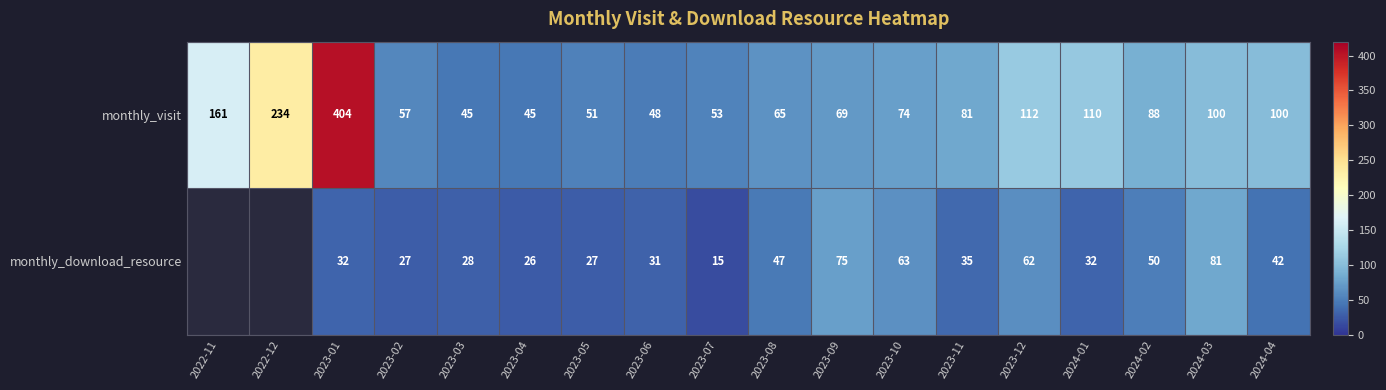

Which label corresponds to the largest value in the chart?

2023-01